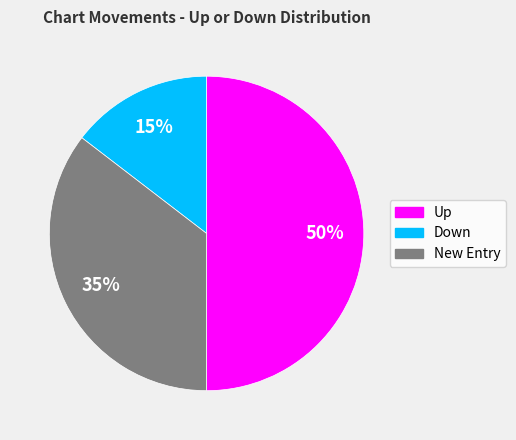

To the nearest percent, what is the difference between the largest and smallest slice percentages?

35%